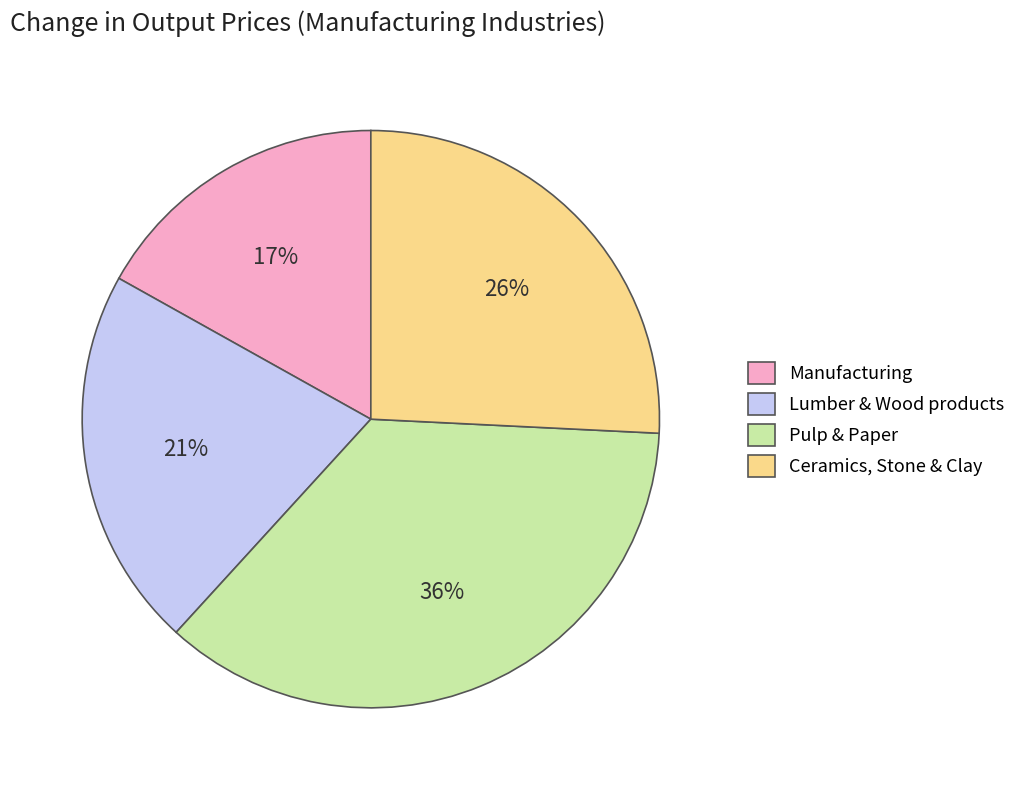

Is there a majority slice in this chart?

No